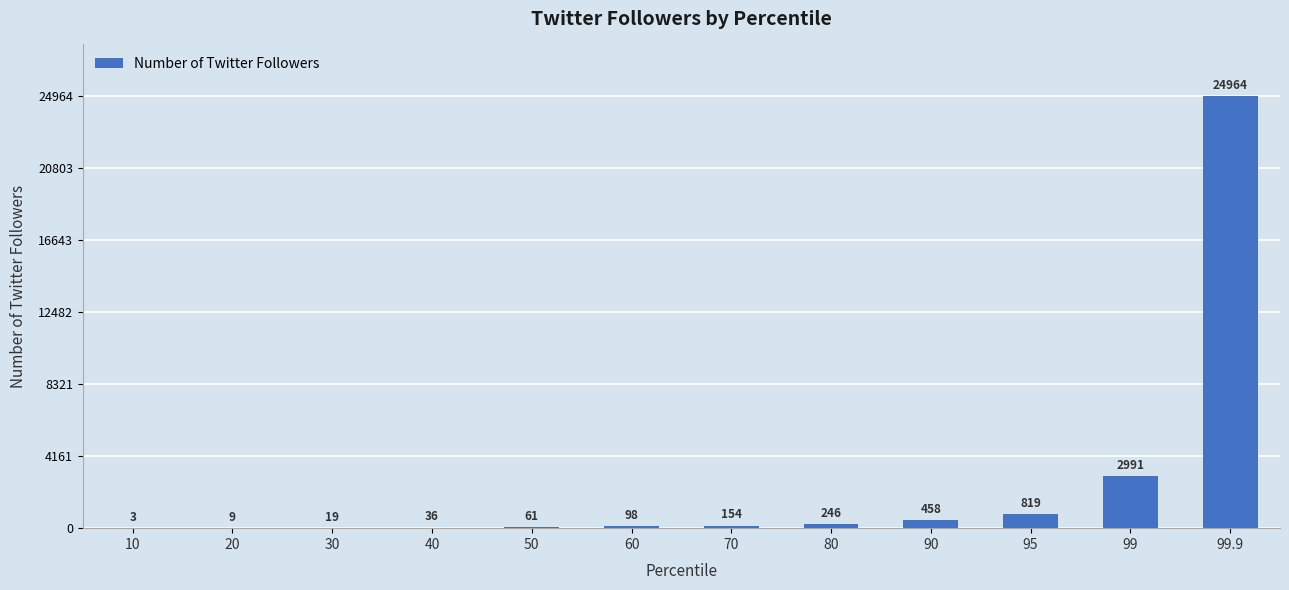

What is the sum of the values at 40 and 50?

97